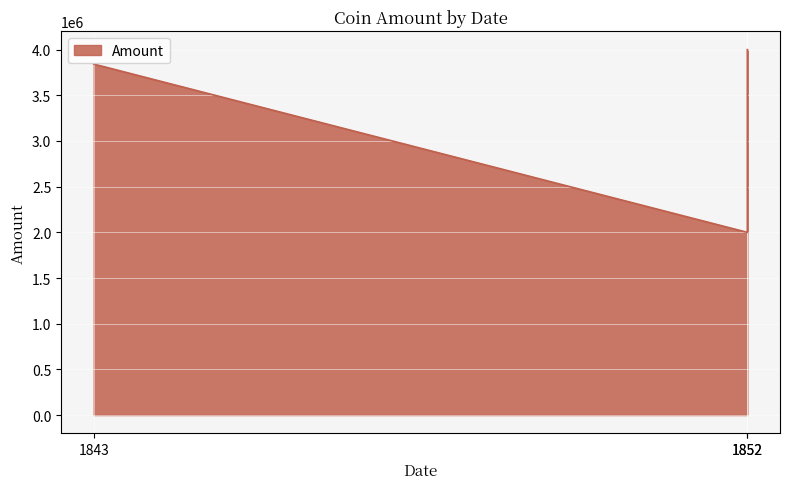

What is the sum of the values at 1852 and 1852?

6000000